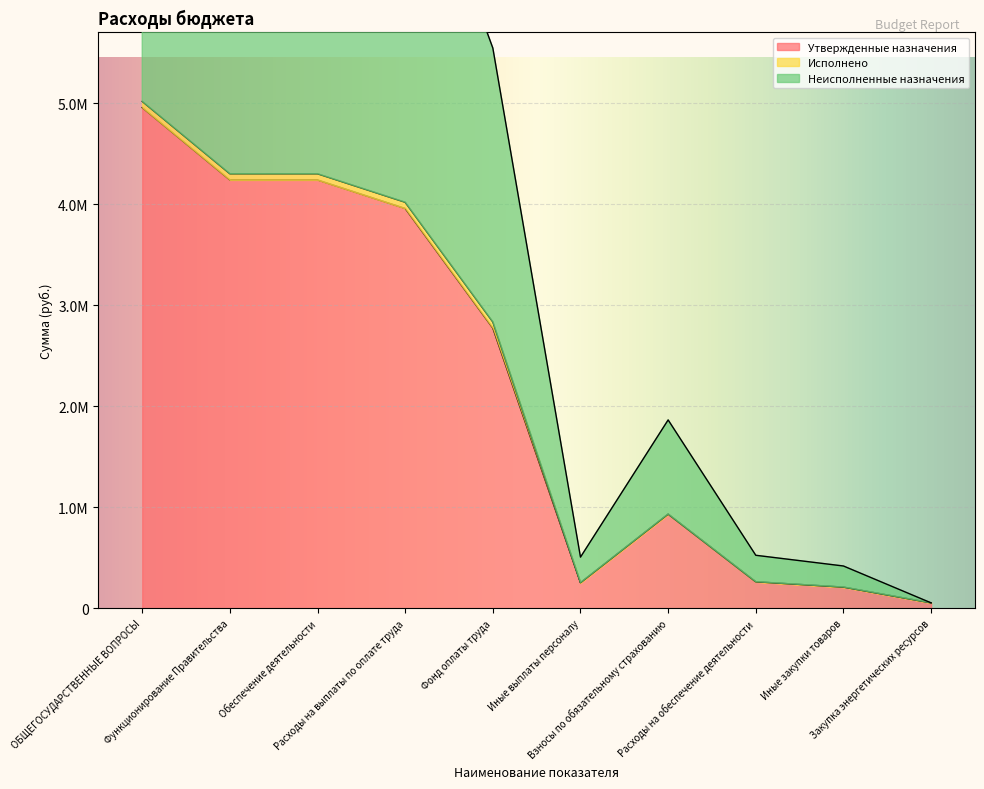

Which category has the lowest value across all series?

Закупка энергетических ресурсов